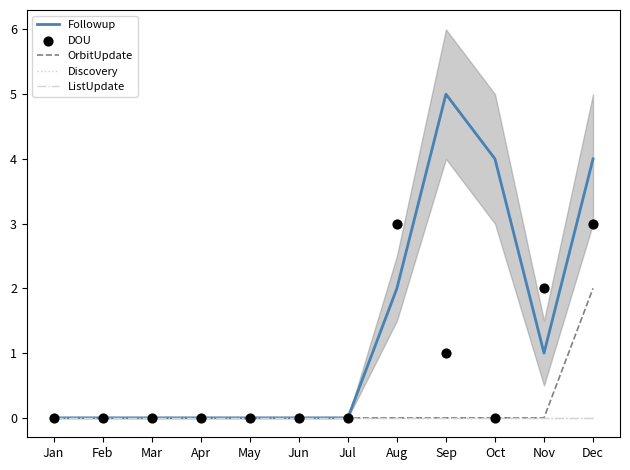

Which series has the largest Y range (max minus min)?

Followup